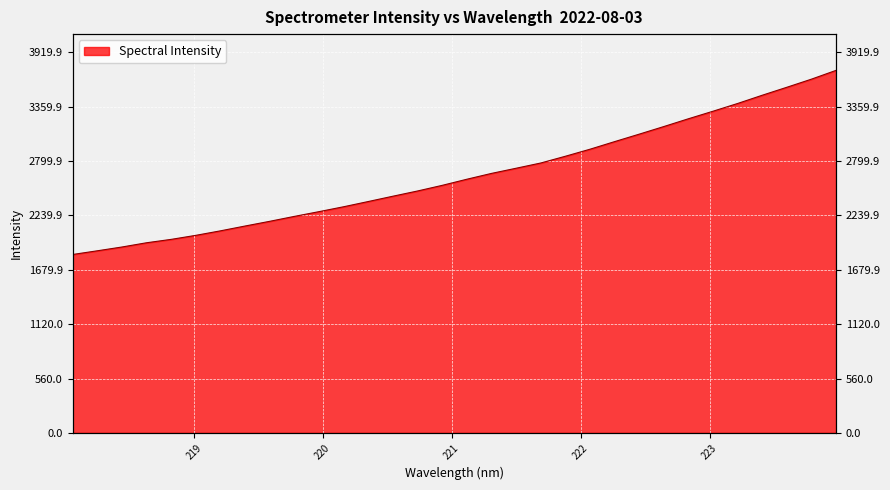

What is the label of the 7th point from the right?

222.8355